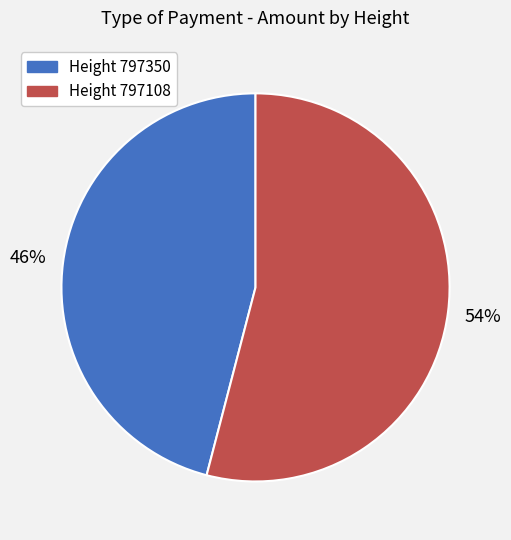

Combined, do Height 797350 and Height 797108 account for over 50%?

Yes